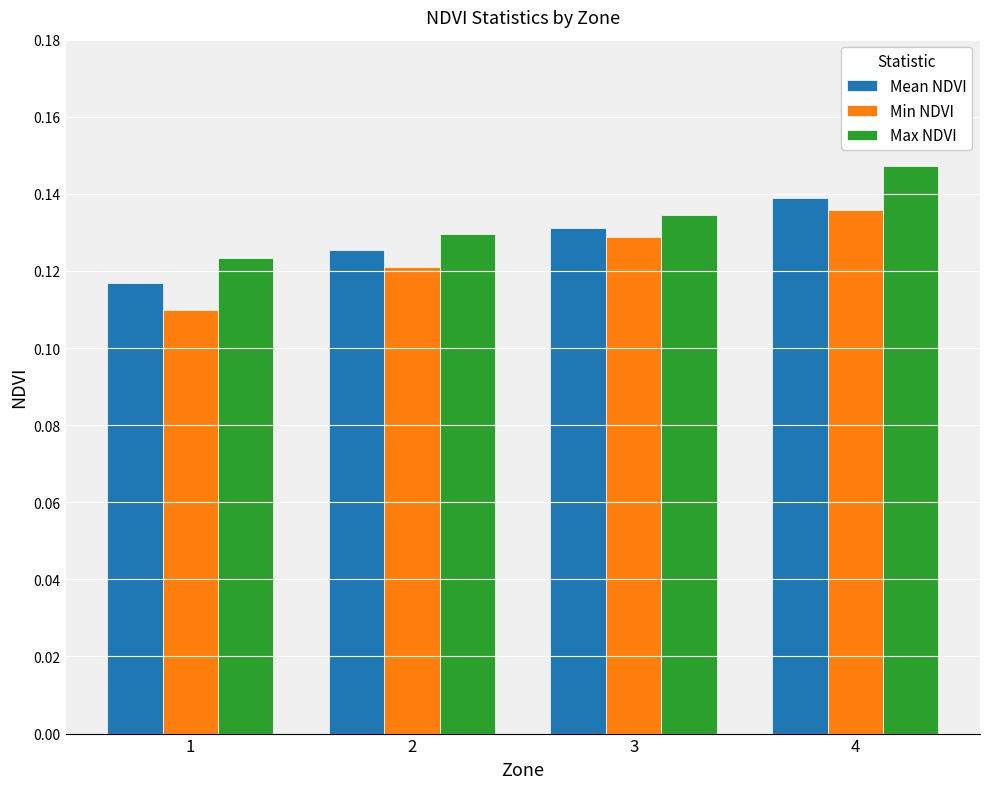

At which category does the chart reach its peak across all series?

4